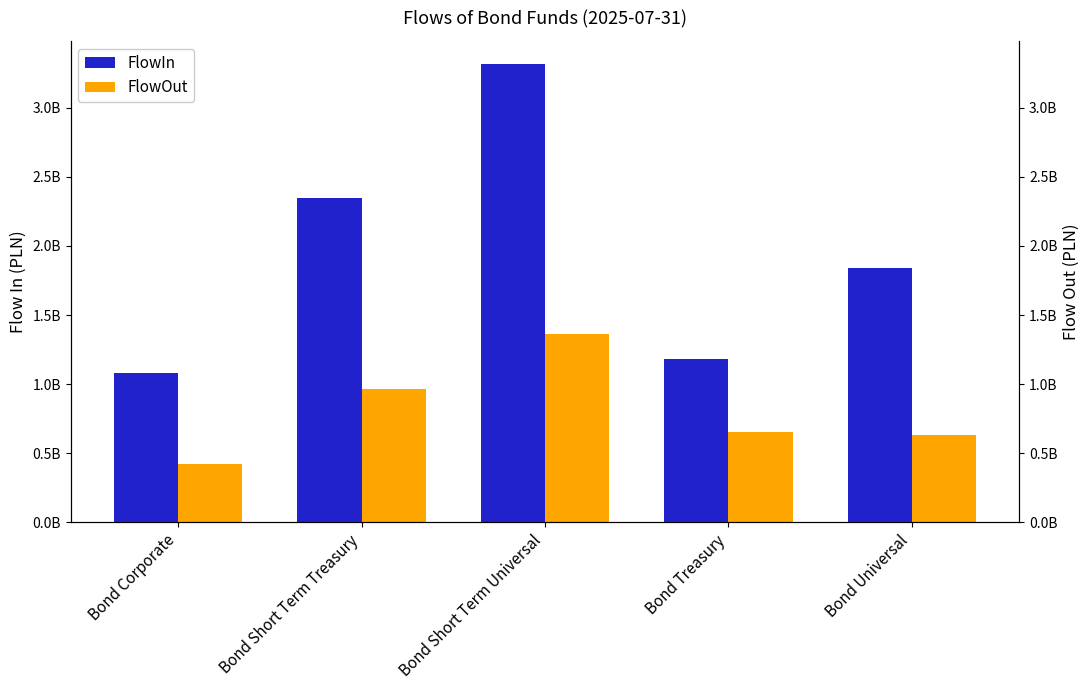

Reading left to right, what are all the values shown in this chart?

FlowIn: 1084276299.1	2343820084.1	3316780305.7	1182787168.5	1842253056.1
FlowOut: 425808888.2	965808700.8	1366132609.8	655298489.5	634556823.8